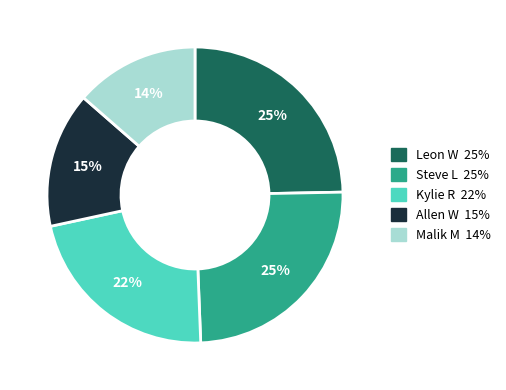

Is there a majority slice in this chart?

No